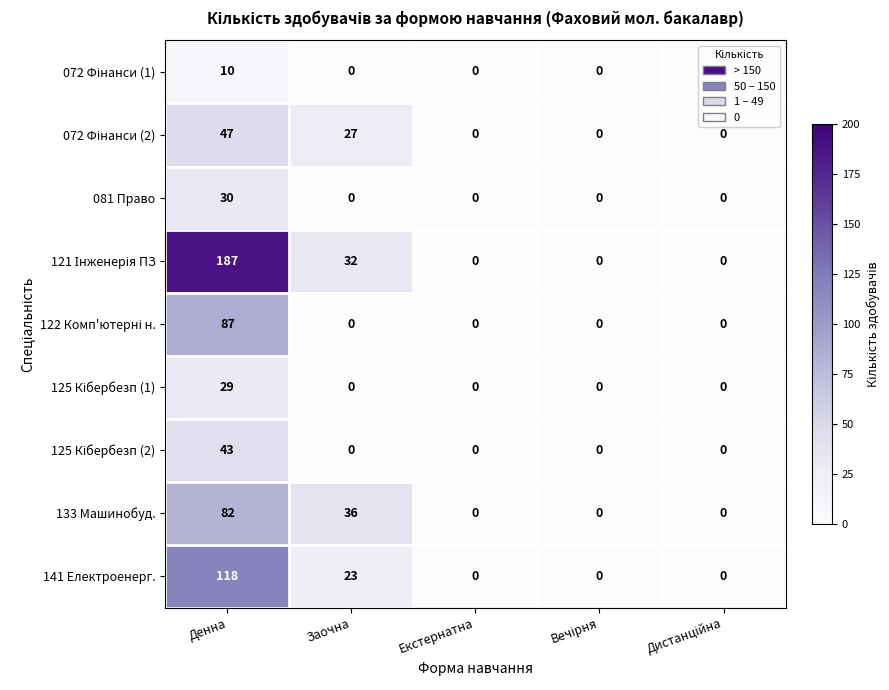

The 081 Право series shows 18 at Денна. True or false?

False